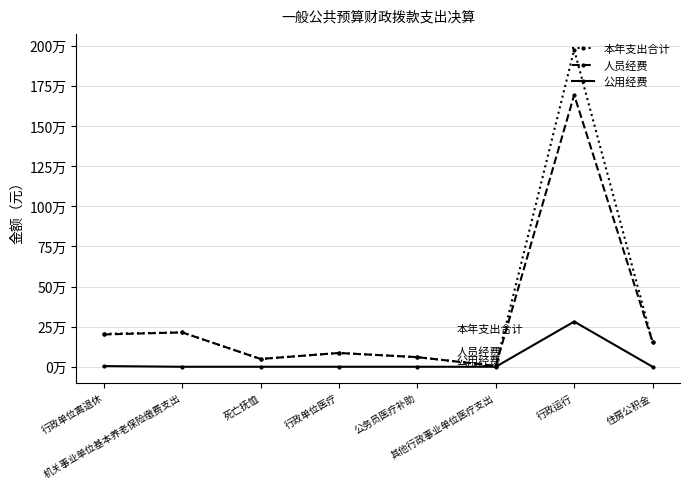

What are all the series names shown in the legend?

本年支出合计, 人员经费, 公用经费